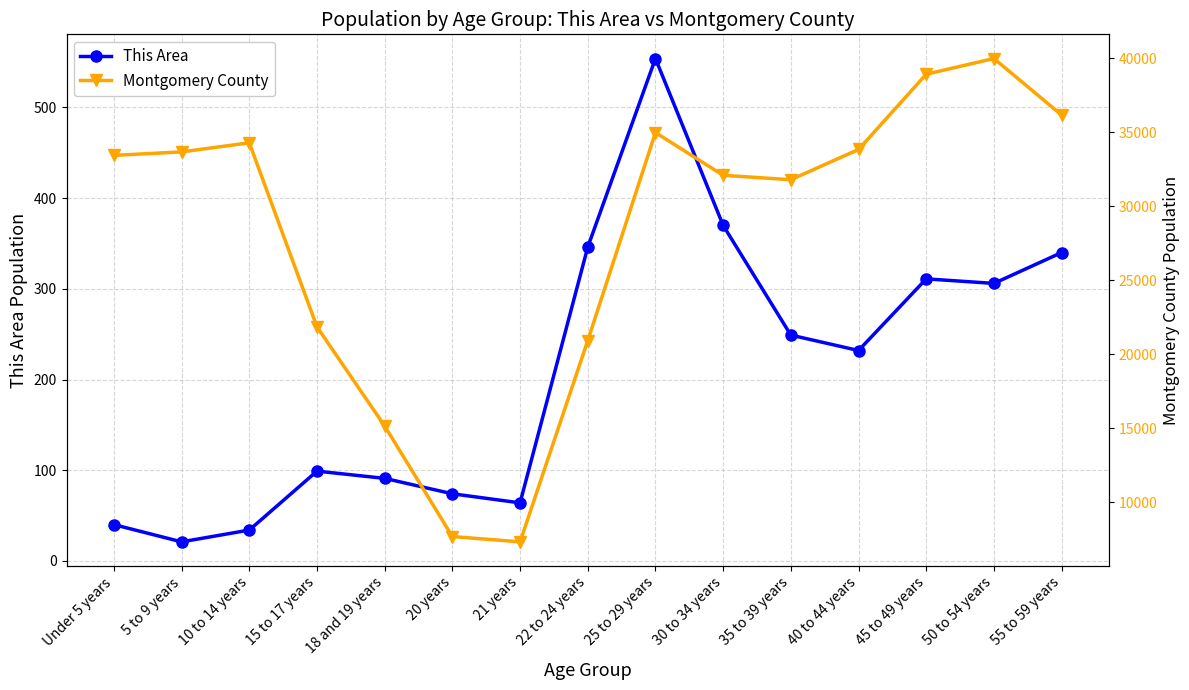

Where is This Area nearest to the value 287?

50 to 54 years